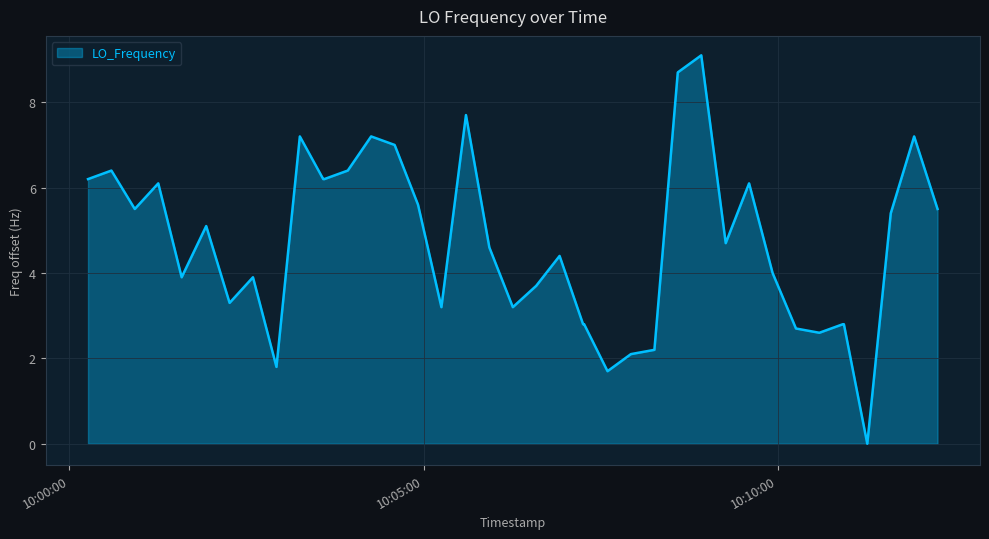

What is the greatest value displayed?

9.1